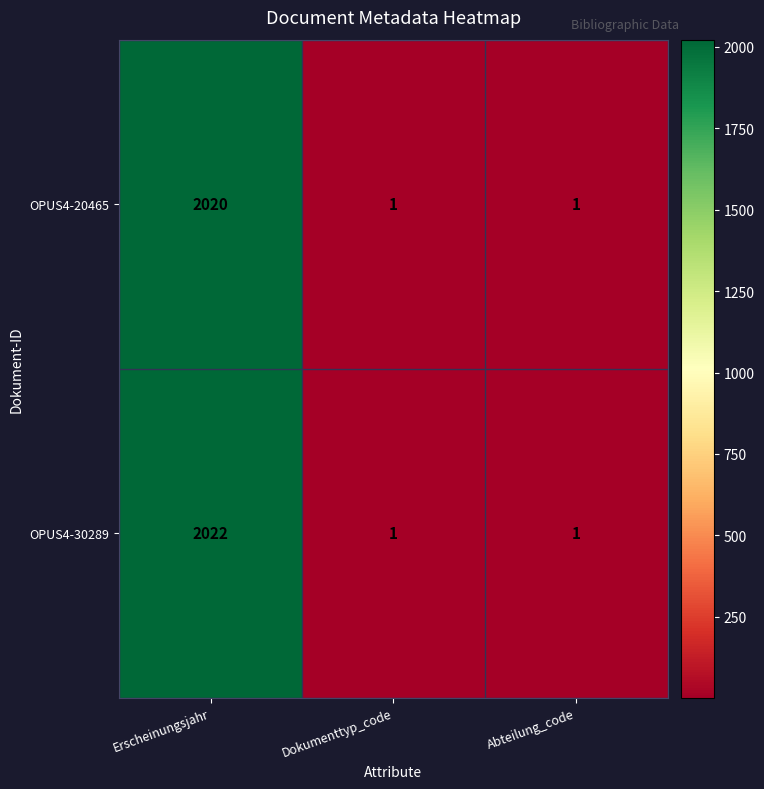

Is it true that OPUS4-30289 equals 0 at Abteilung_code?

False